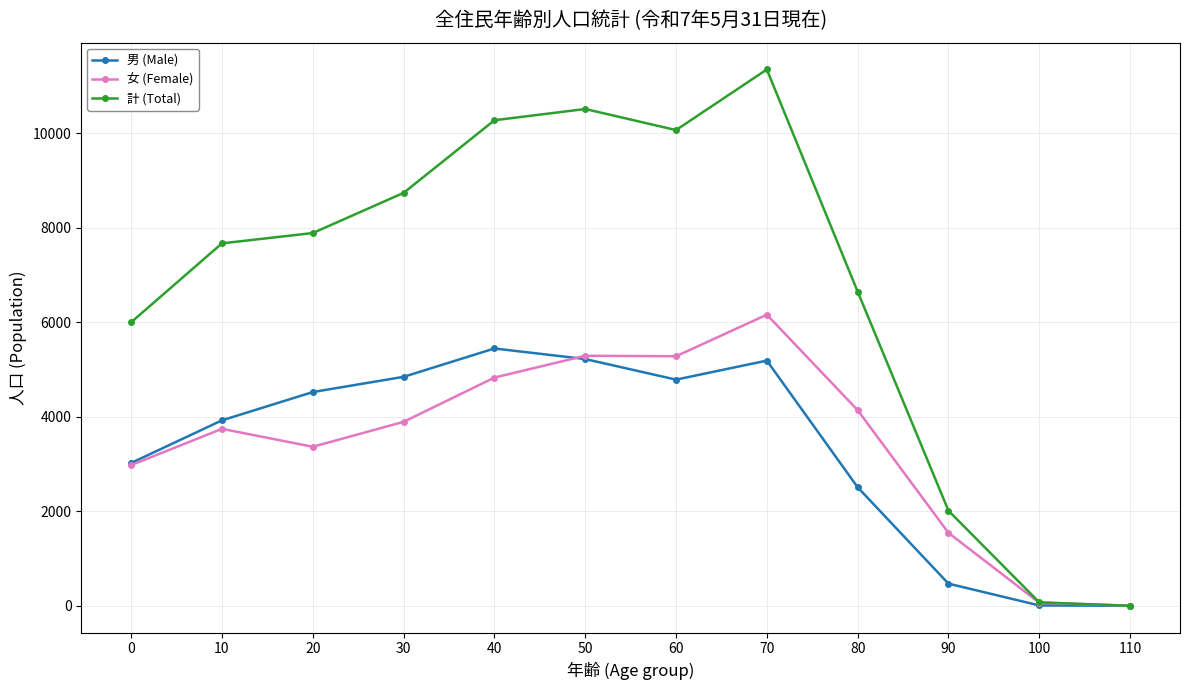

Does the chart display data point markers on the line(s)?

Yes